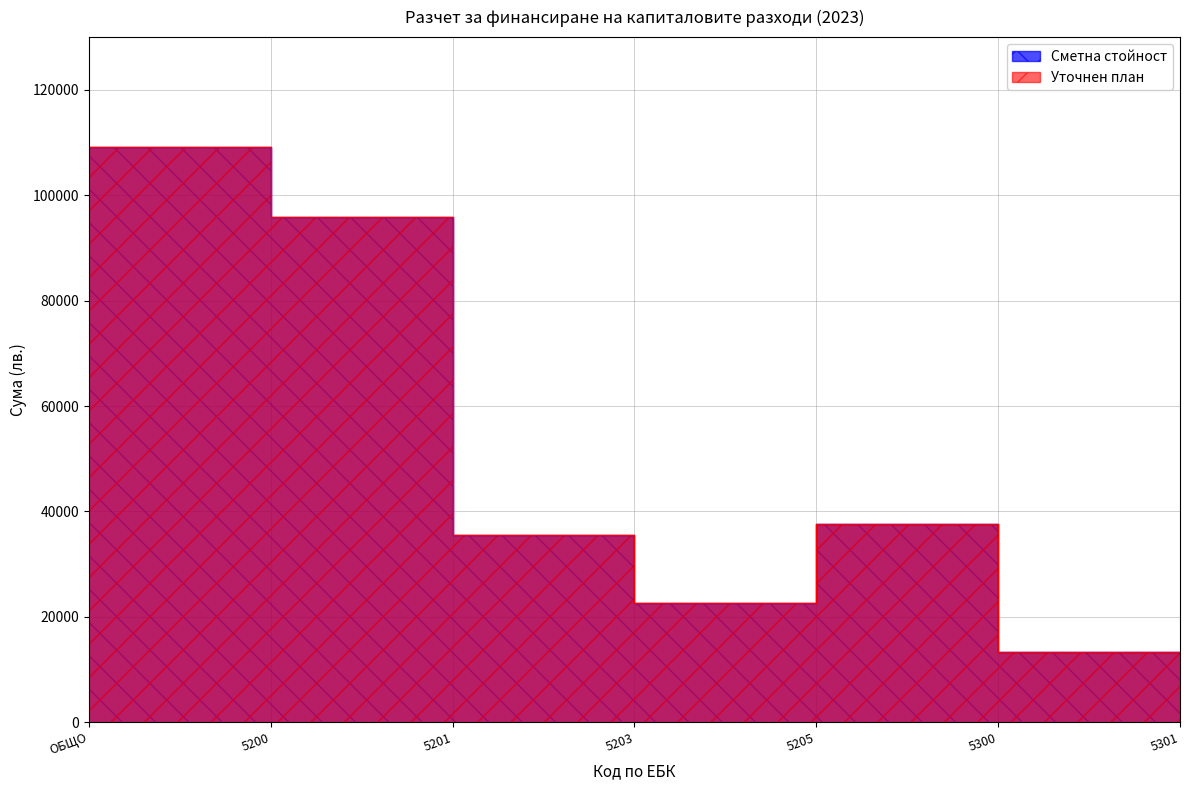

True or false: Сметна стойност and Уточнен план cross at least once.

False